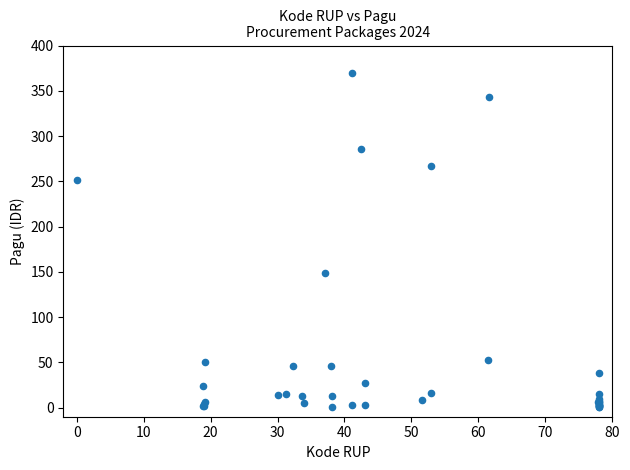

What Y value in the scatter plot is closest to 185?

148.6